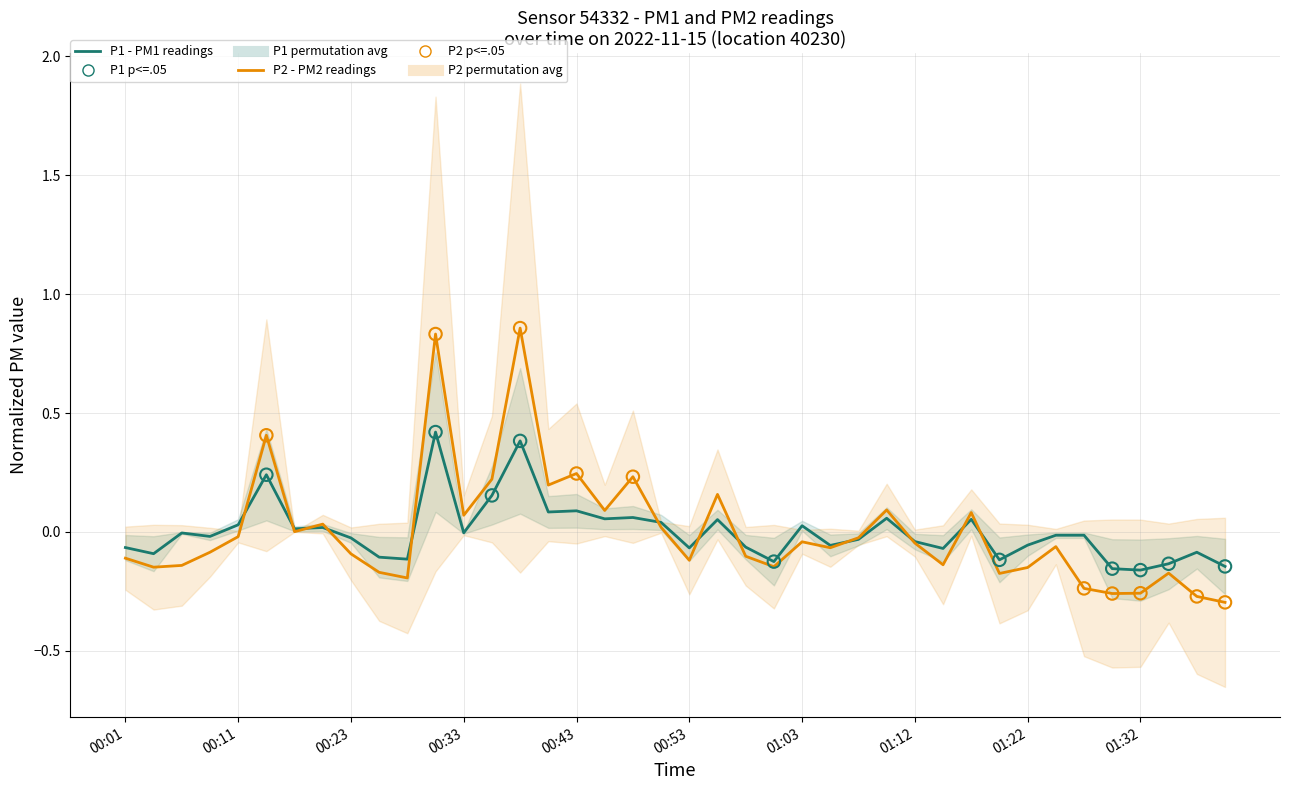

Which series reaches the maximum Y coordinate?

P2